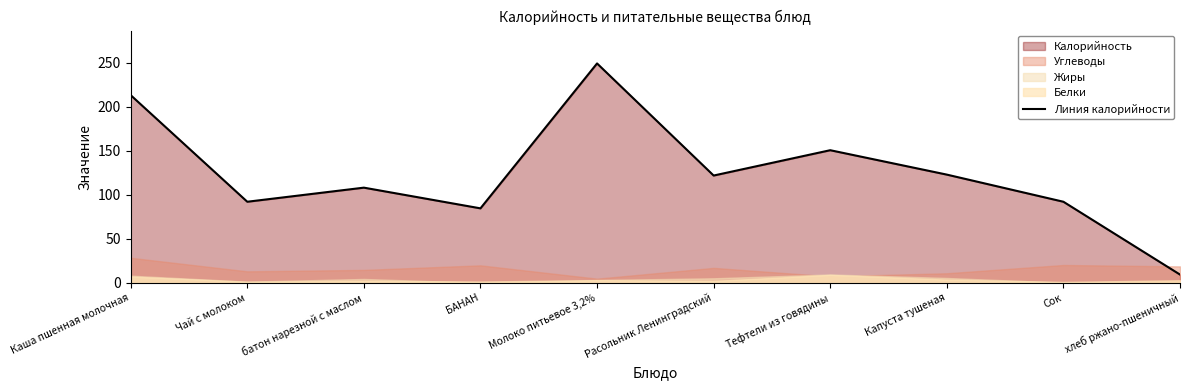

What is the change in value from Чай с молоком to БАНАН?

-7.5